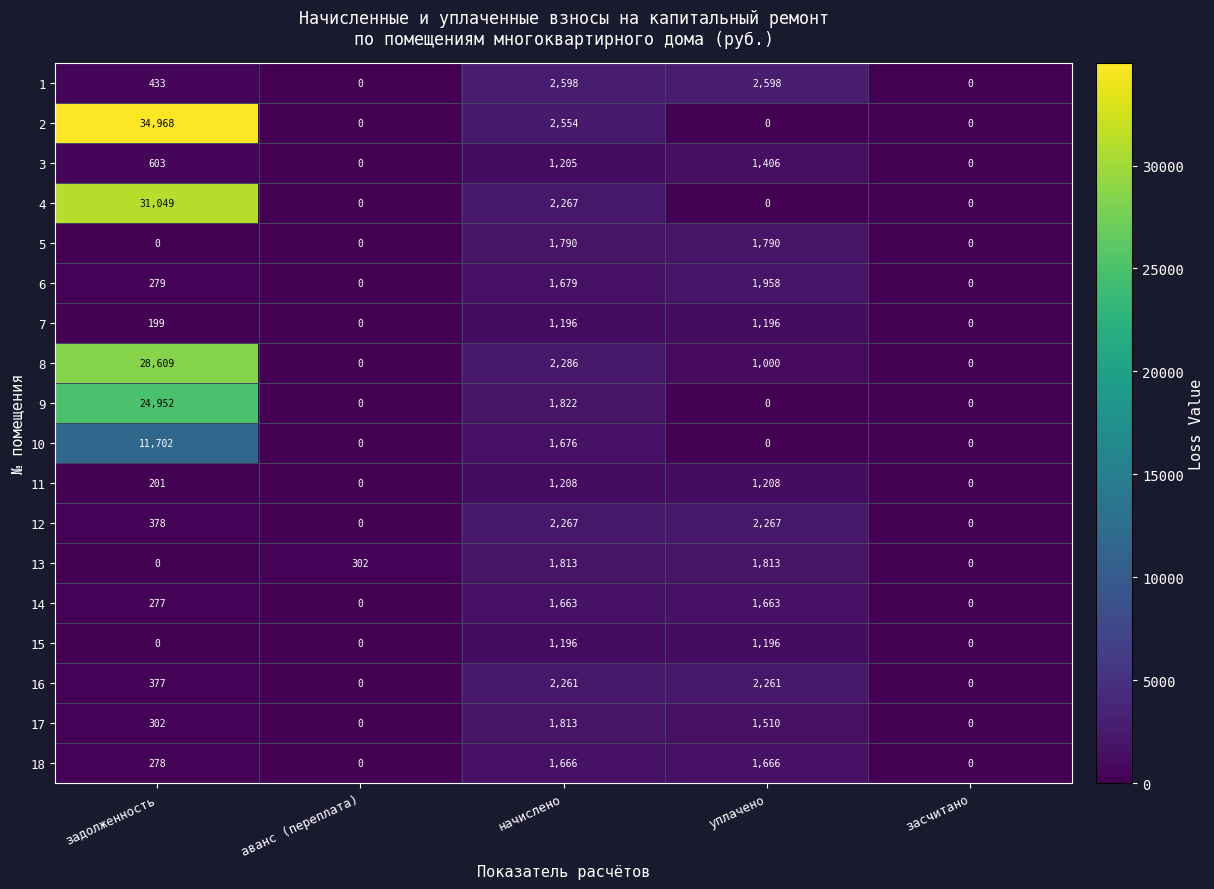

At which category does the chart reach its peak across all series?

задолженность